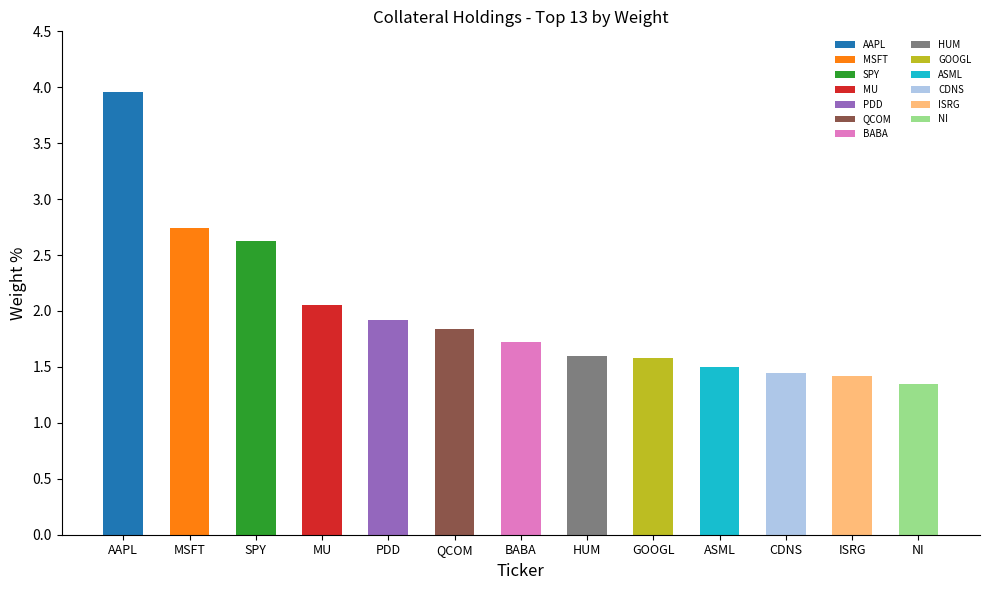

What value does the data have at ISRG?

1.4